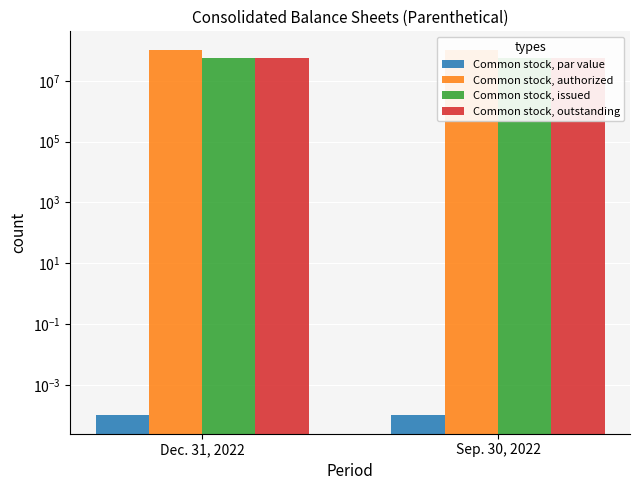

Between Sep. 30, 2022 and Dec. 31, 2022, which is larger?

Sep. 30, 2022